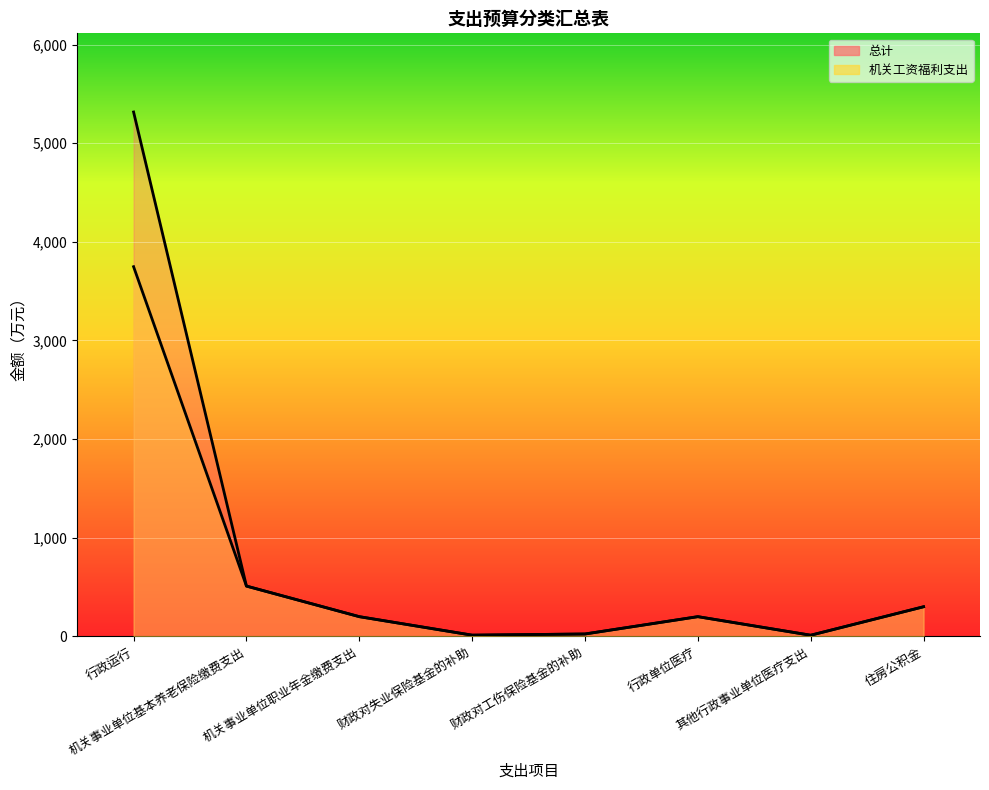

Is the value of 机关工资福利支出 at 其他行政事业单位医疗支出 greater than the value of 总计 at 机关事业单位基本养老保险缴费支出?

No